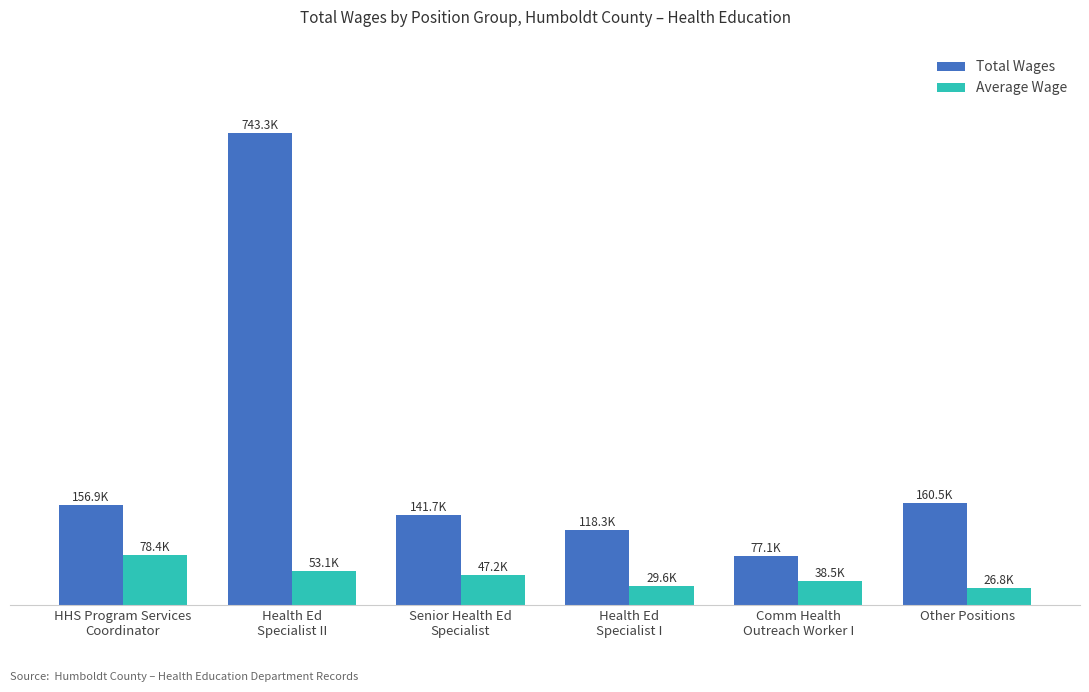

What is the difference between the highest and lowest values at Other Positions?

133763.3